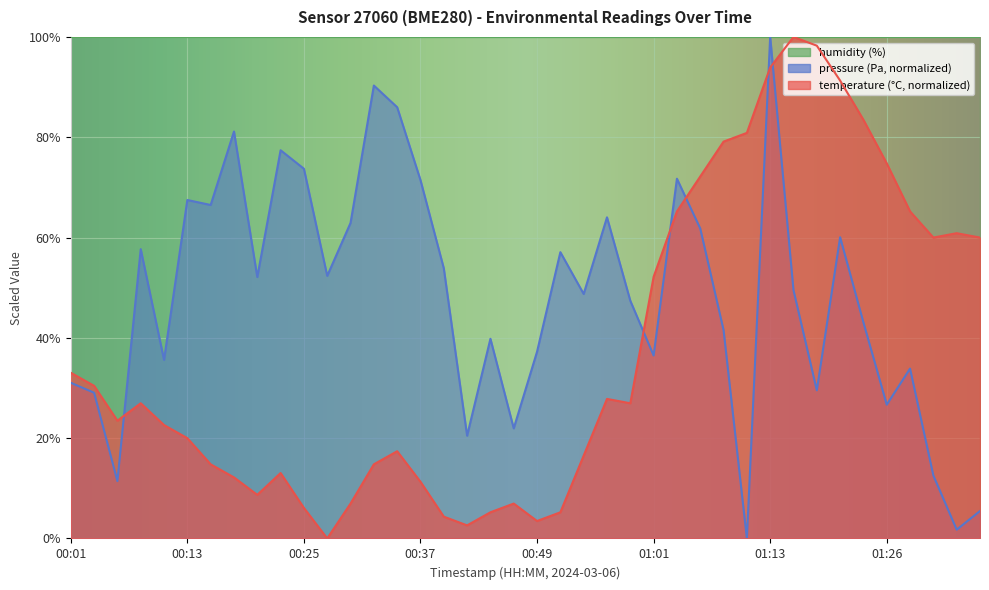

At how many categories does at least one series exceed 63?

20